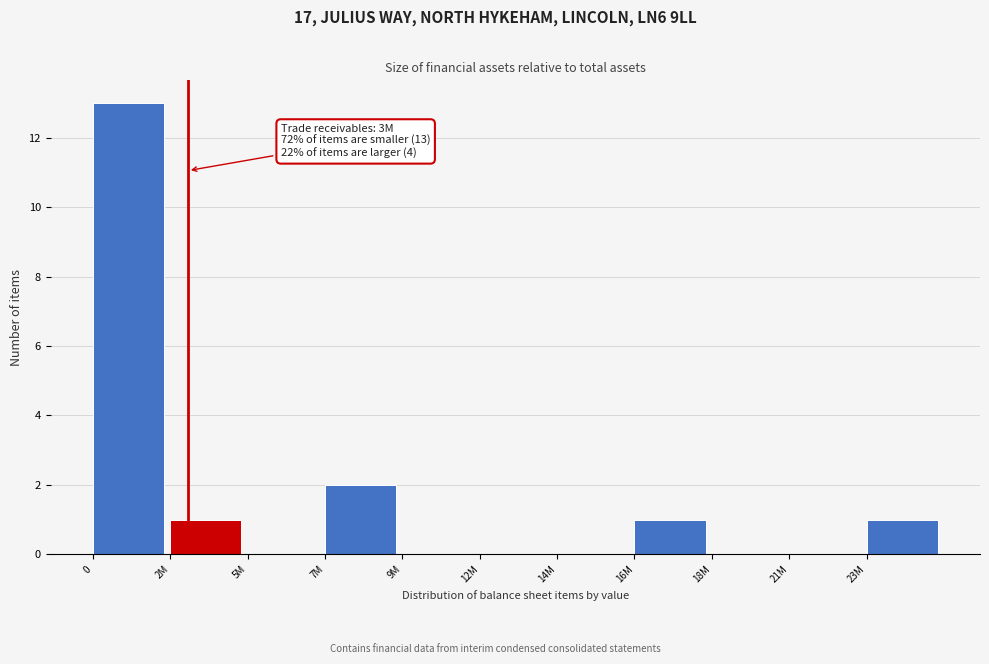

Reading left to right, list all the values displayed in this chart.

0=13	2M=1	5M=0	7M=2	9M=0	12M=0	14M=0	16M=1	18M=0	21M=0	23M=1